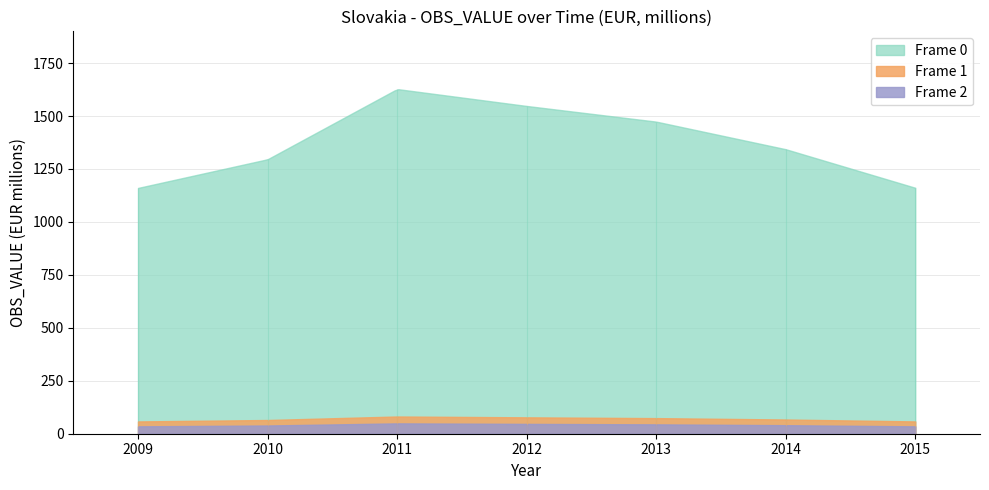

Reading right to left, extract all data points from this chart.

2015=1161.4	2014=1343.5	2013=1473.7	2012=1547.7	2011=1627.5	2010=1296.0	2009=1160.6